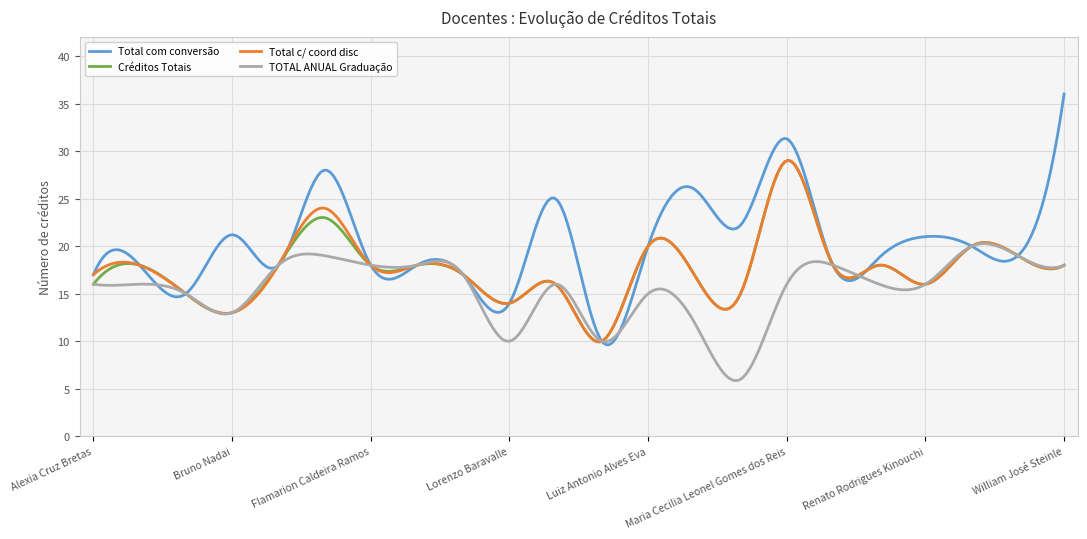

True or false: Créditos Totais and TOTAL ANUAL Graduação cross at least once.

True